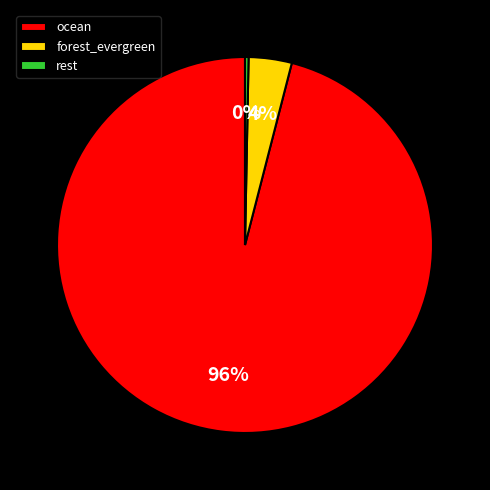

Between forest_evergreen and ocean, which is larger?

ocean